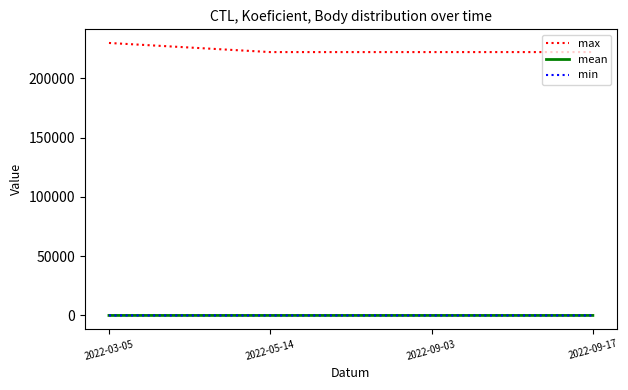

Is this an area chart (filled region under the line)?

No